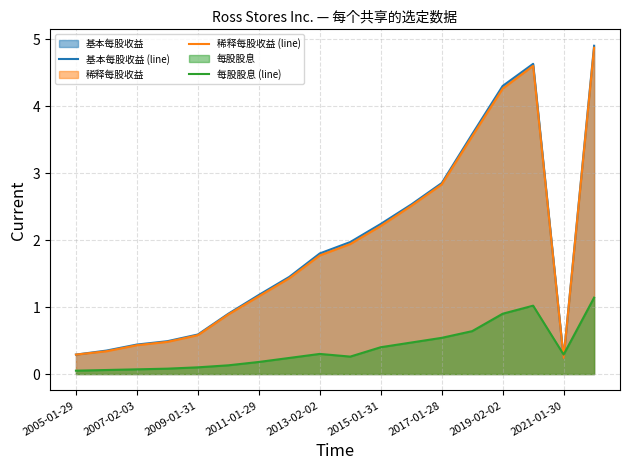

Which series has the largest range (max minus min)?

基本每股收益 (line)